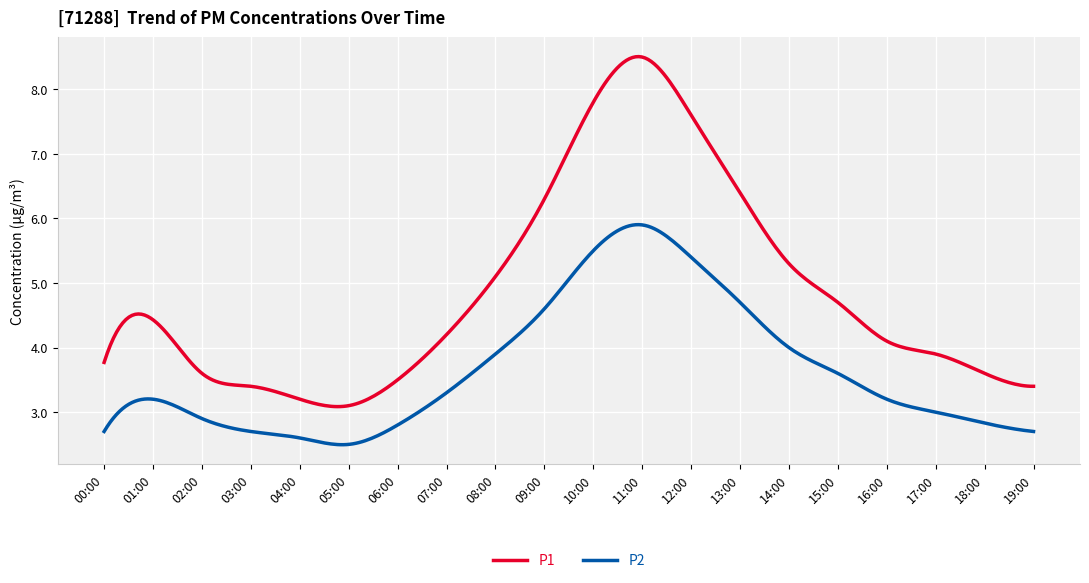

What is the sum of all P2 values?

1095.5